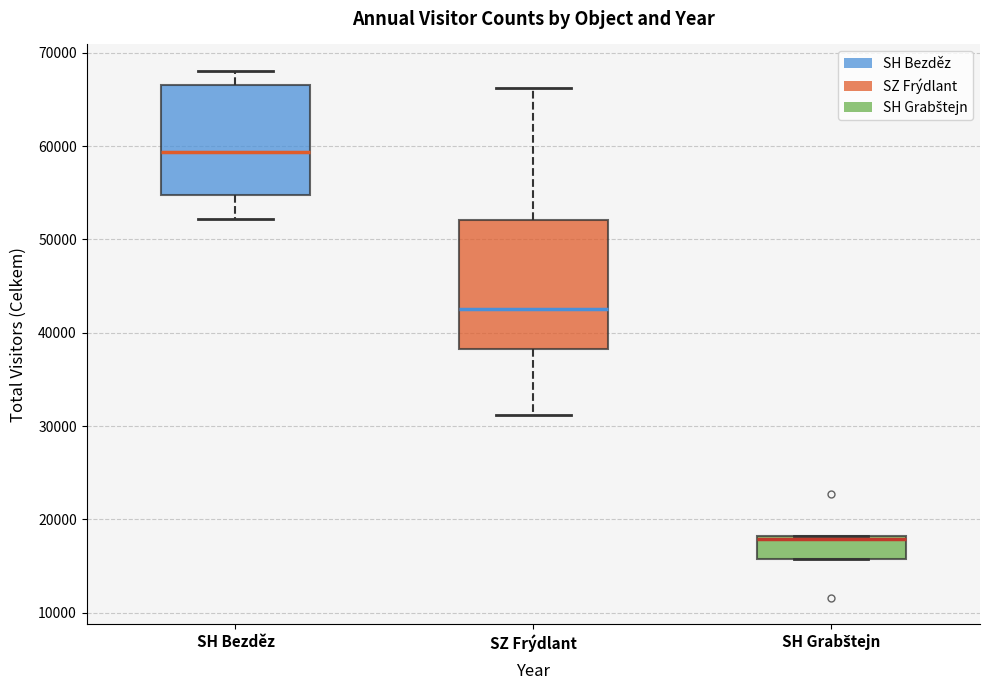

Where is the upper edge of the box for SH Grabštejn on the y-axis? The values are not printed on the chart, so give them approximately, as read against the axis.

18000